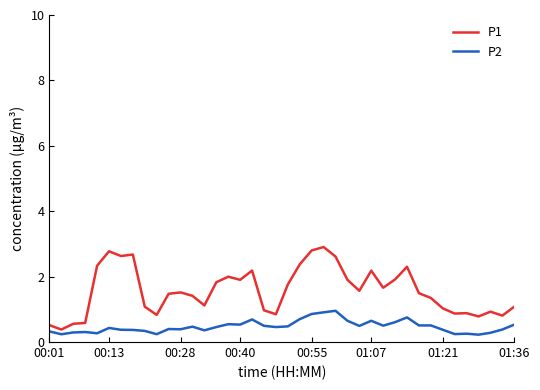

What is the difference between the maximum and minimum values in the P2 series?

0.7